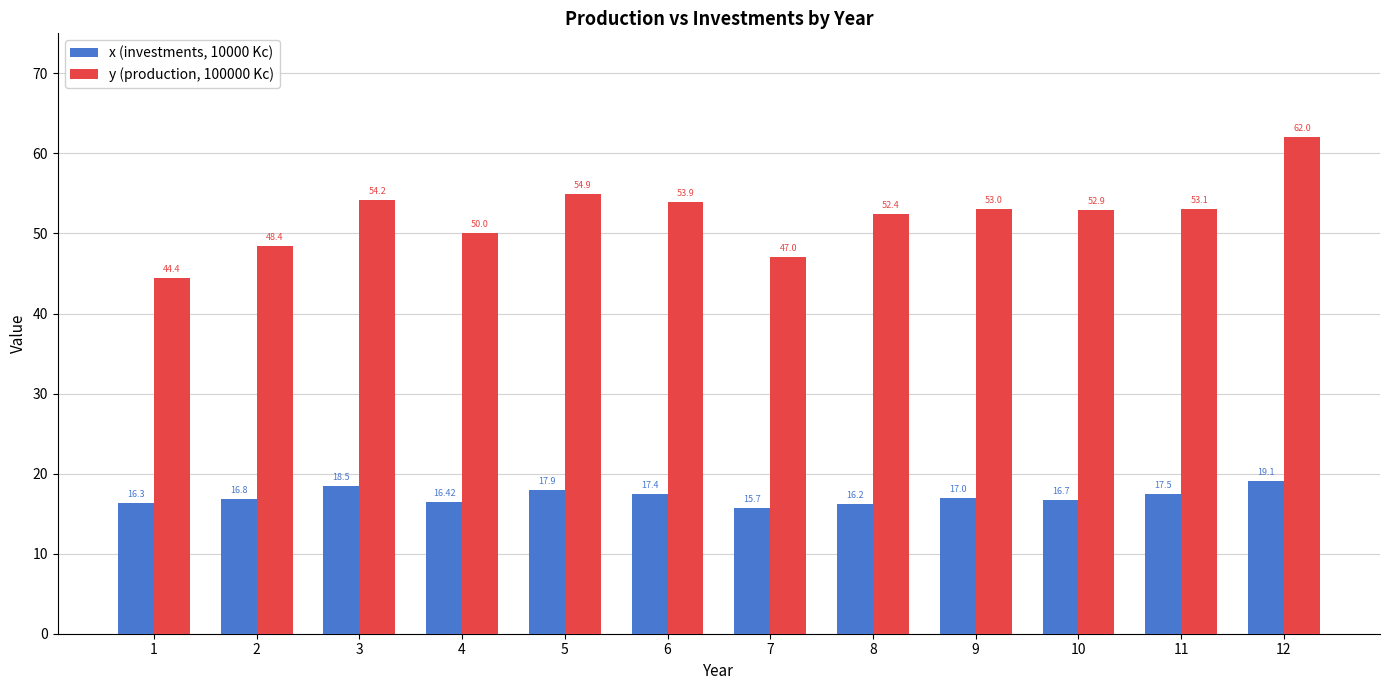

What is the difference between the x (investments, 10000 Kc) values at 8 and 9?

0.8